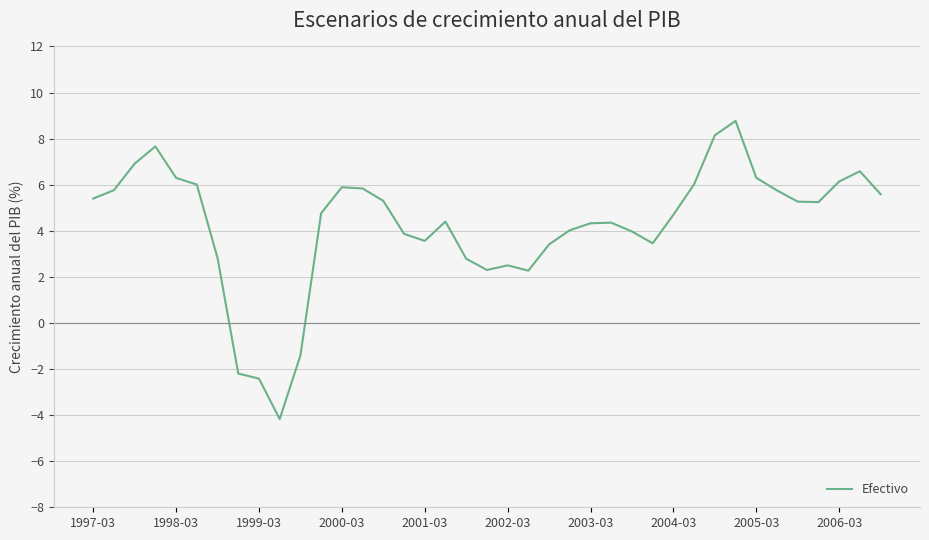

What is the average value?

4.3